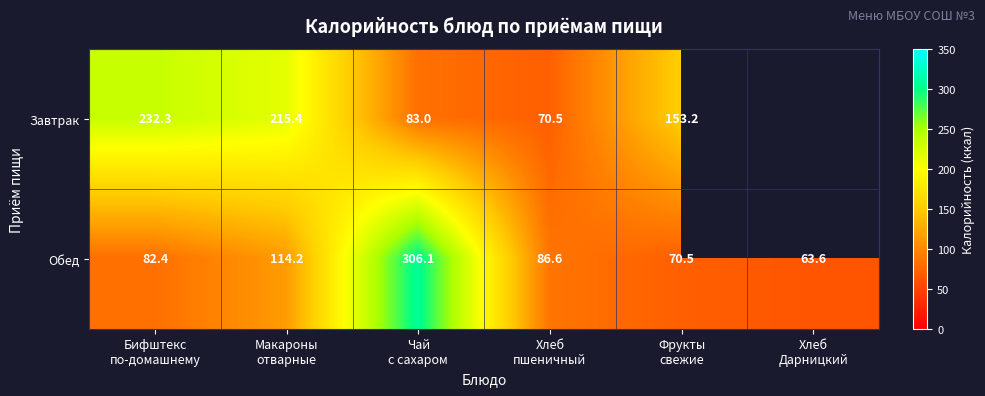

What is the sum of all Обед values?

723.4